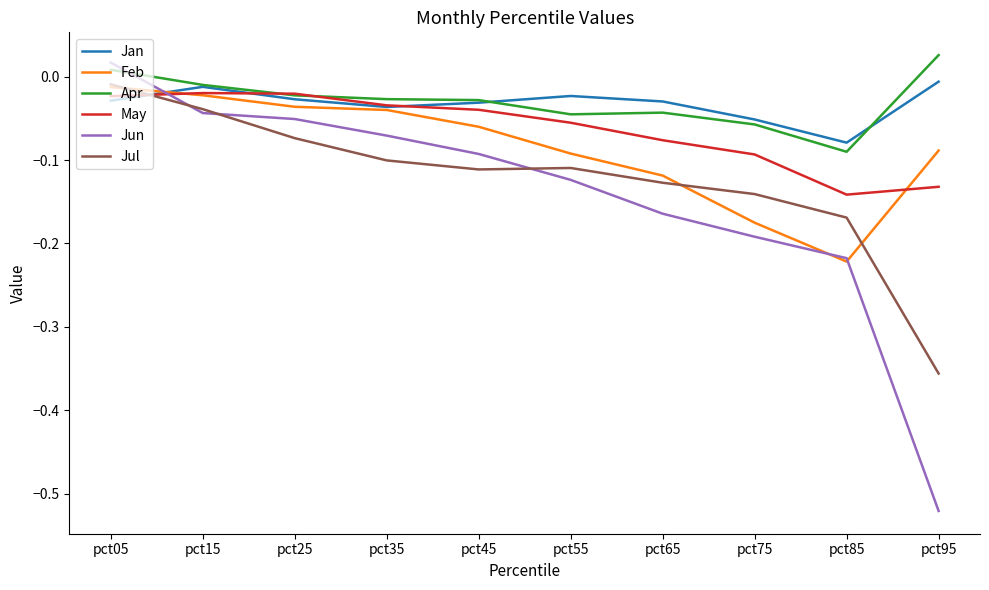

True or false: Apr has a value of -0.0 at pct55.

True